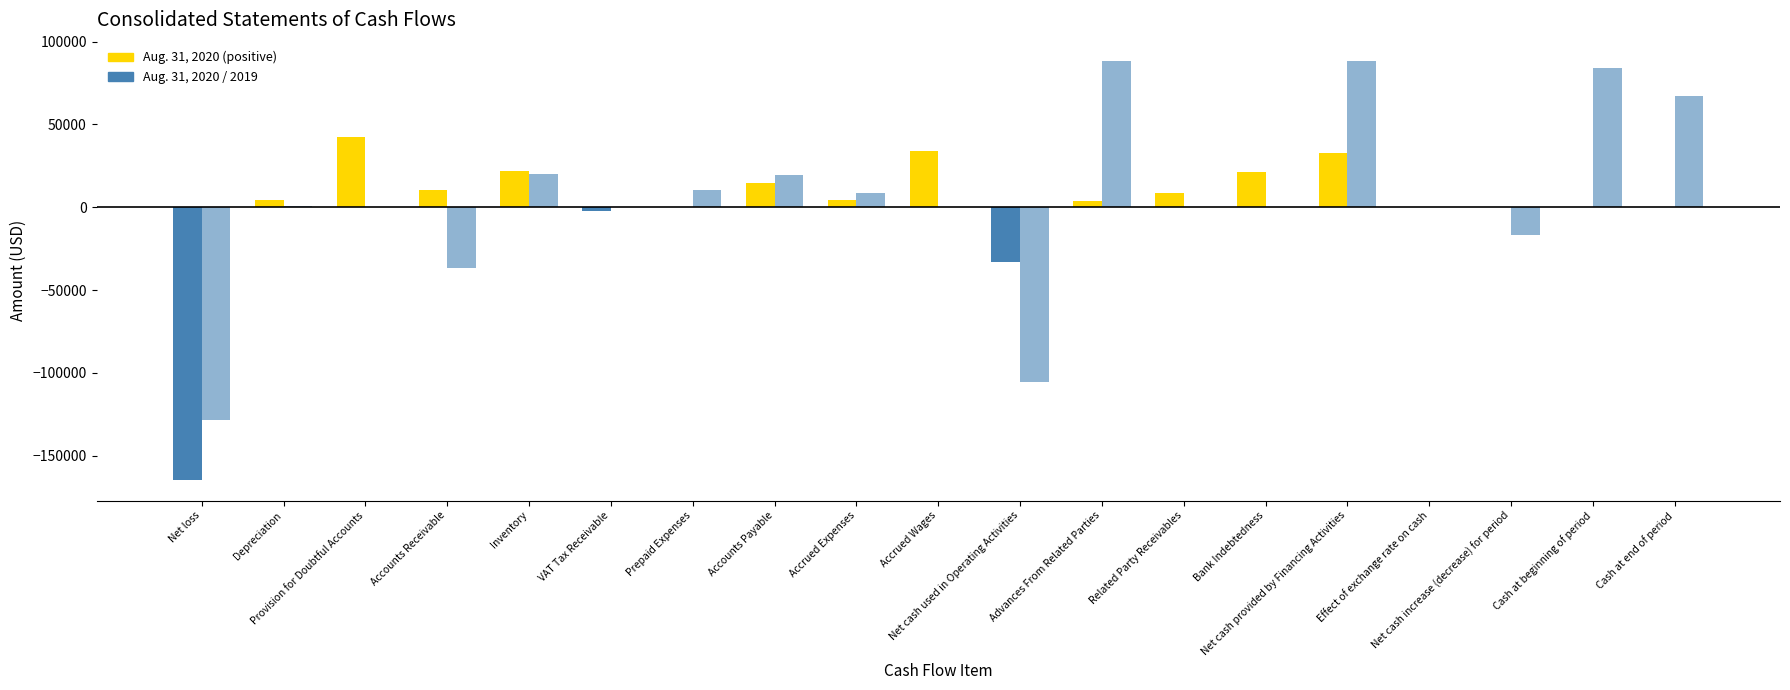

Reading right to left, extract all data points from this chart.

Aug. 31, 2020: 0	5	-5	-160	32959	21015	8422	3522	-32804	34062	4124	14482	0	-2506	21664	10112	42583	4161	-164504
Aug. 31, 2019: 67203	84181	-16978	0	88396	0	0	88396	-105374	0	8864	19558	10467	238	19959	-36849	0	679	-128290